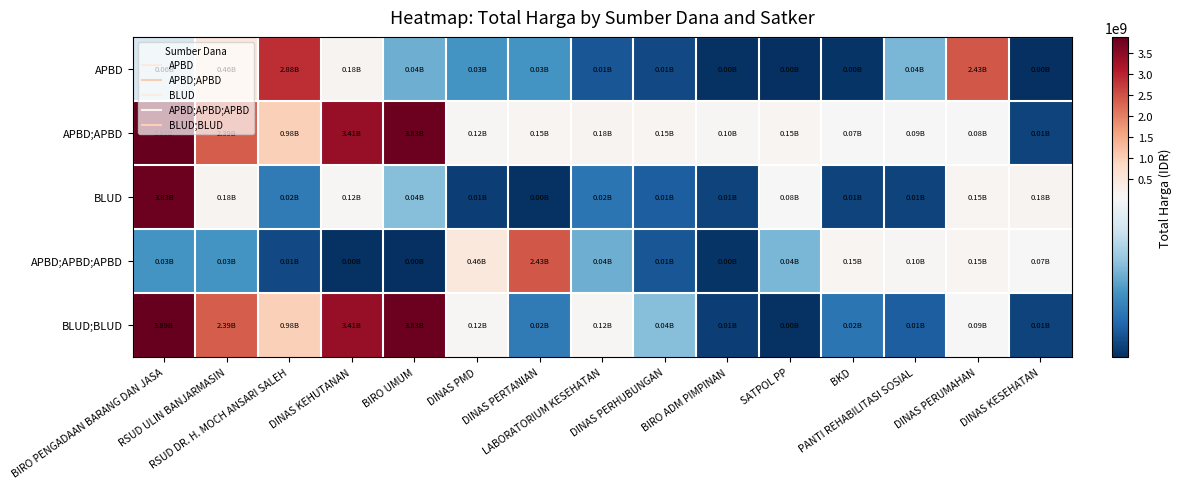

Reading right to left, transcribe all the data shown in this chart.

APBD: DINAS KESEHATAN=1850000	DINAS PERUMAHAN=2434600000	PANTI REHABILITASI SOSIAL=39000000	BKD=3245000	SATPOL PP=1850000	BIRO ADM PIMPINAN=2477500	DINAS PERHUBUNGAN=8345000	LABORATORIUM KESEHATAN=11720000	DINAS PERTANIAN=29000000	DINAS PMD=29000000	BIRO UMUM=36778000	DINAS KEHUTANAN=179922180	RSUD DR. H. MOCH ANSARI SALEH=2878800000	RSUD ULIN BANJARMASIN=464445888	BIRO PENGADAAN BARANG DAN JASA=58272000
APBD;APBD: DINAS KESEHATAN=6880000	DINAS PERUMAHAN=78225000	PANTI REHABILITASI SOSIAL=88435200	BKD=69783103	SATPOL PP=154293117	BIRO ADM PIMPINAN=102736272	DINAS PERHUBUNGAN=149041721	LABORATORIUM KESEHATAN=175835687	DINAS PERTANIAN=153285422	DINAS PMD=121282530	BIRO UMUM=3827760000	DINAS KEHUTANAN=3410174400	RSUD DR. H. MOCH ANSARI SALEH=984972000	RSUD ULIN BANJARMASIN=2389735200	BIRO PENGADAAN BARANG DAN JASA=3889401600
BLUD: DINAS KESEHATAN=175835687	DINAS PERUMAHAN=153285422	PANTI REHABILITASI SOSIAL=7026958	BKD=6880000	SATPOL PP=78225000	BIRO ADM PIMPINAN=6745000	DINAS PERHUBUNGAN=13622730	LABORATORIUM KESEHATAN=20000000	DINAS PERTANIAN=2510000	DINAS PMD=5668920	BIRO UMUM=41075500	DINAS KEHUTANAN=123432000	RSUD DR. H. MOCH ANSARI SALEH=21588000	RSUD ULIN BANJARMASIN=184238077	BIRO PENGADAAN BARANG DAN JASA=3827760000
APBD;APBD;APBD: DINAS KESEHATAN=69783103	DINAS PERUMAHAN=154293117	PANTI REHABILITASI SOSIAL=102736272	BKD=153285422	SATPOL PP=39000000	BIRO ADM PIMPINAN=3245000	DINAS PERHUBUNGAN=11720000	LABORATORIUM KESEHATAN=36778000	DINAS PERTANIAN=2434600000	DINAS PMD=464445888	BIRO UMUM=1850000	DINAS KEHUTANAN=2477500	RSUD DR. H. MOCH ANSARI SALEH=8345000	RSUD ULIN BANJARMASIN=29000000	BIRO PENGADAAN BARANG DAN JASA=29000000
BLUD;BLUD: DINAS KESEHATAN=6880000	DINAS PERUMAHAN=88435200	PANTI REHABILITASI SOSIAL=13622730	BKD=20000000	SATPOL PP=2510000	BIRO ADM PIMPINAN=5668920	DINAS PERHUBUNGAN=41075500	LABORATORIUM KESEHATAN=123432000	DINAS PERTANIAN=21588000	DINAS PMD=121282530	BIRO UMUM=3827760000	DINAS KEHUTANAN=3410174400	RSUD DR. H. MOCH ANSARI SALEH=984972000	RSUD ULIN BANJARMASIN=2389735200	BIRO PENGADAAN BARANG DAN JASA=3889401600